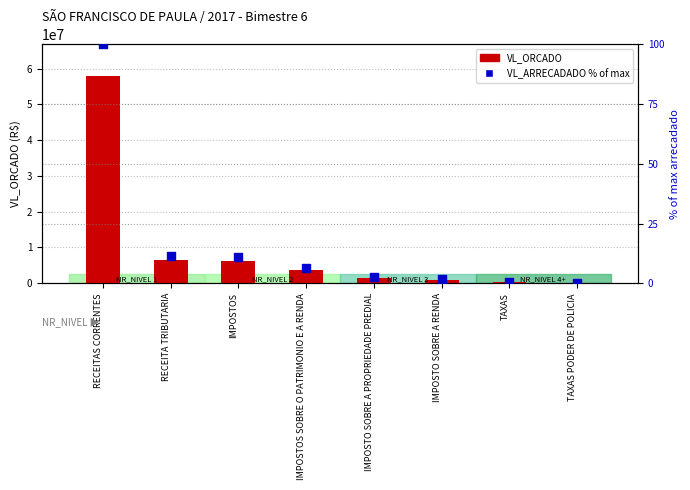

At which category is the sum across all series the highest?

RECEITAS CORRENTES